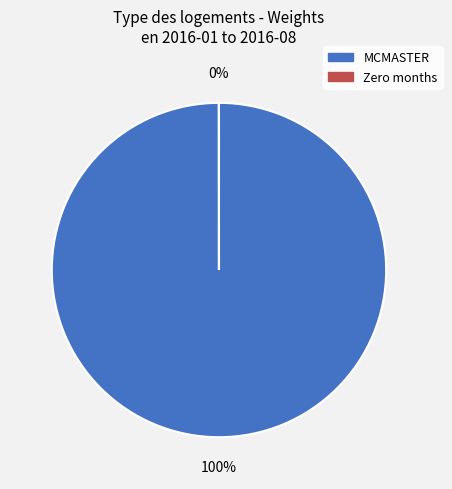

Count the number of slices in the pie.

2